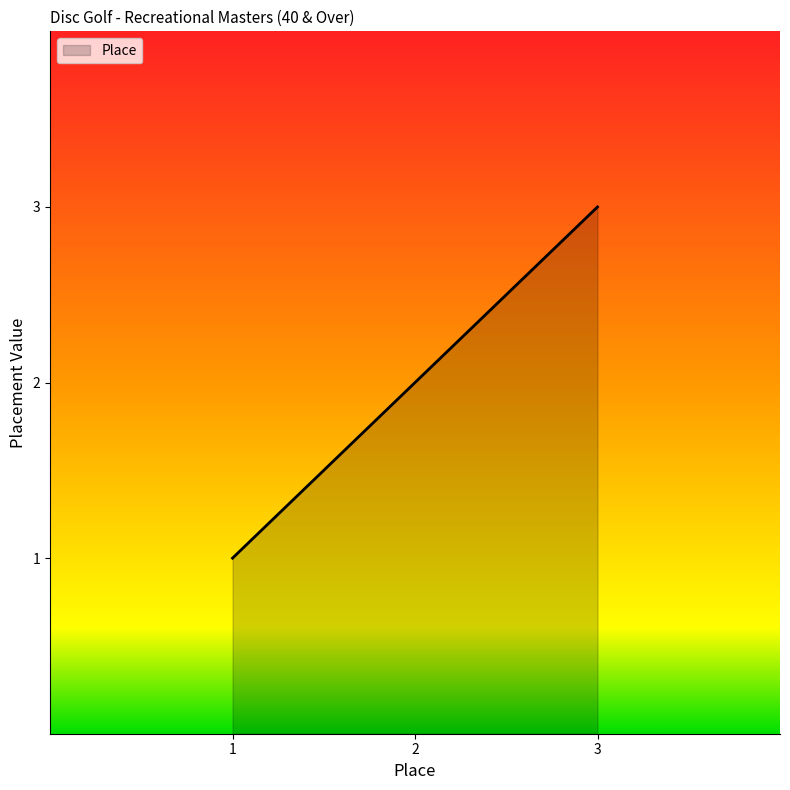

Which category has the lowest value across all series?

1